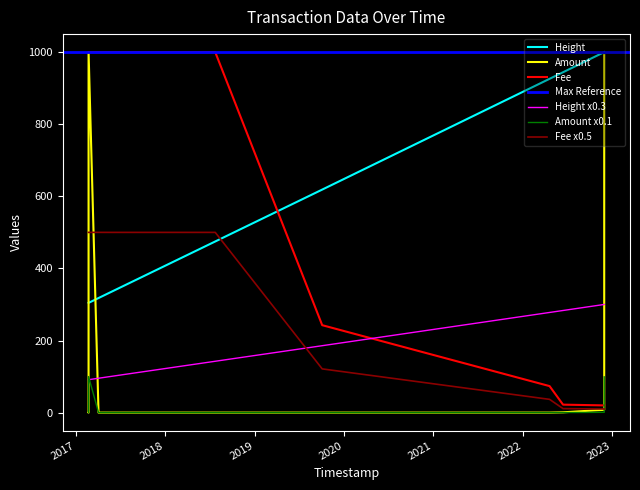

After their last crossing, which series has the higher values: Height or Fee?

Height